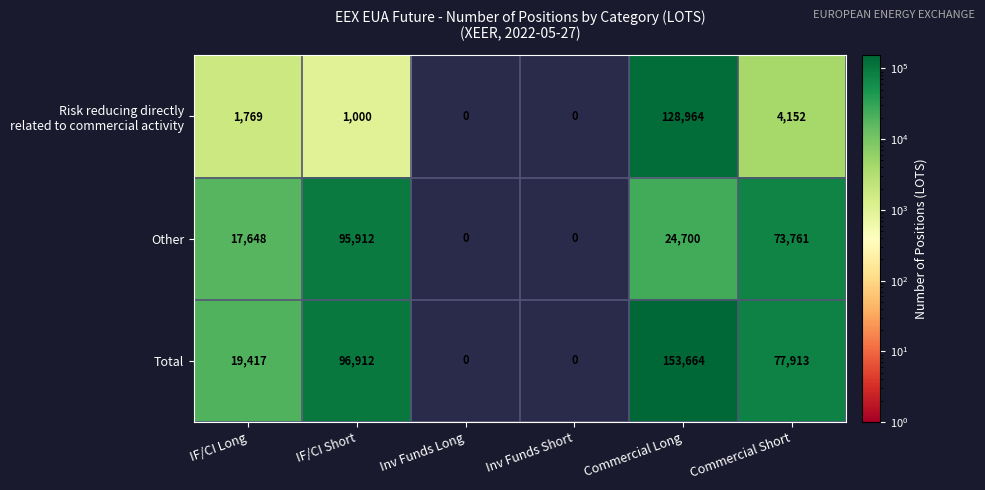

Is it true that Other equals 73761 at Commercial Short?

True